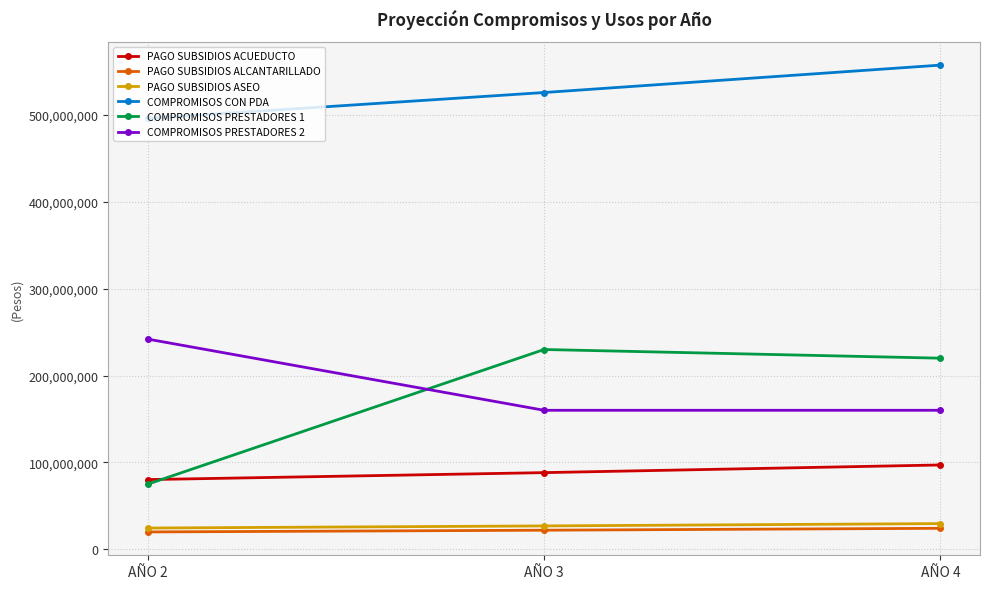

How many categories are shown in the chart?

3